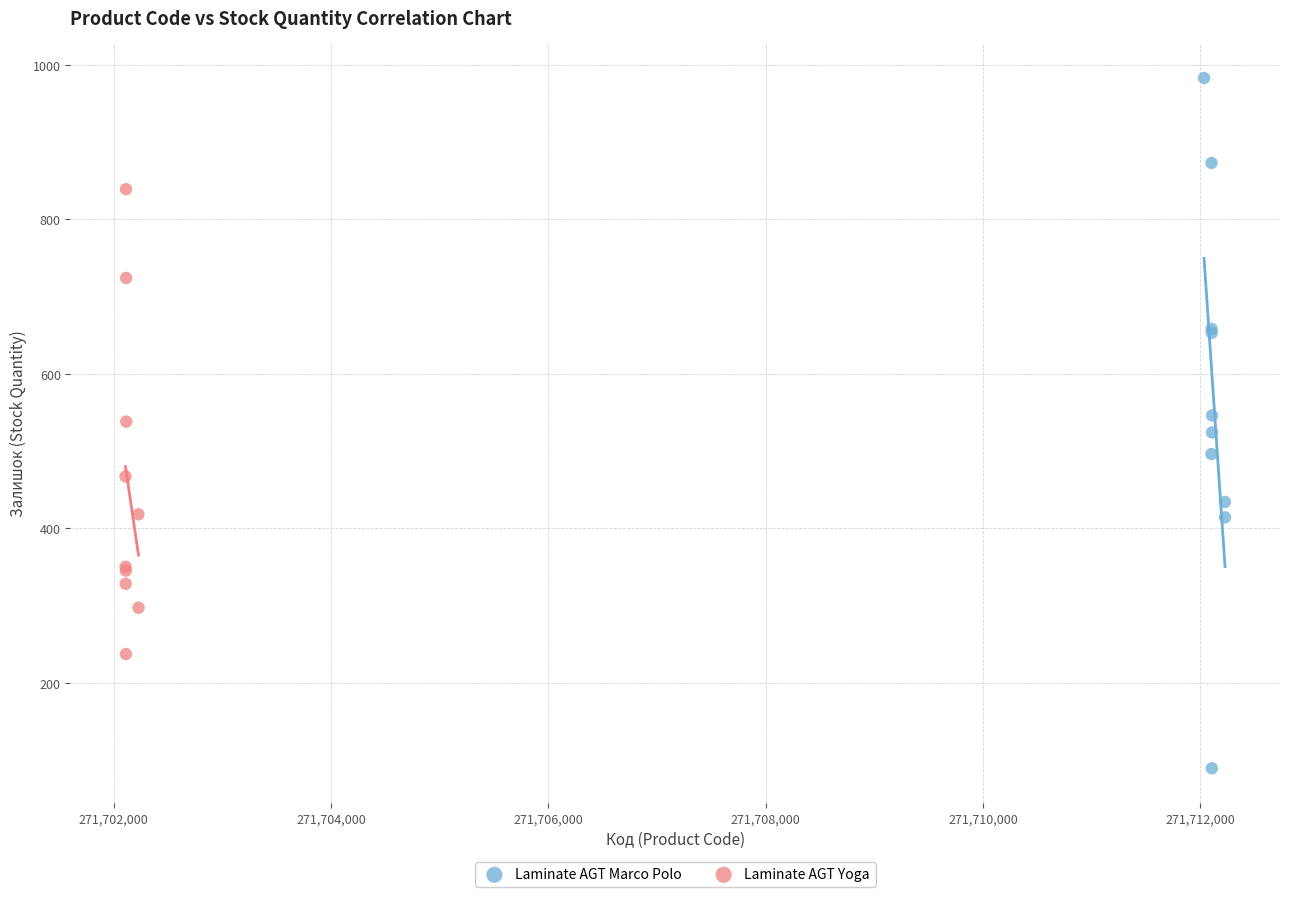

Which series reaches the maximum Y coordinate?

Laminate AGT Marco Polo